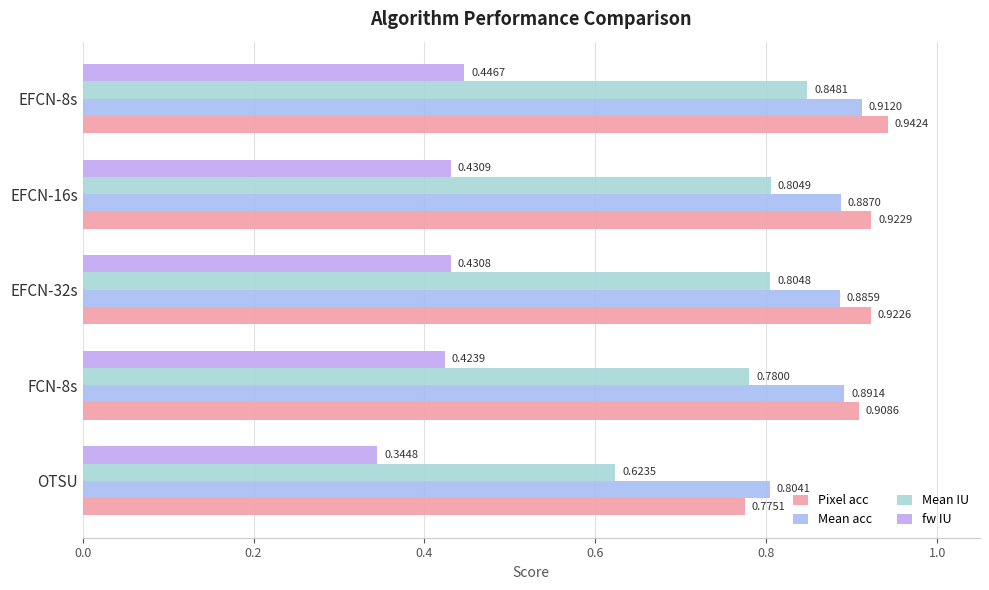

Which series has the widest spread of values?

Mean IU